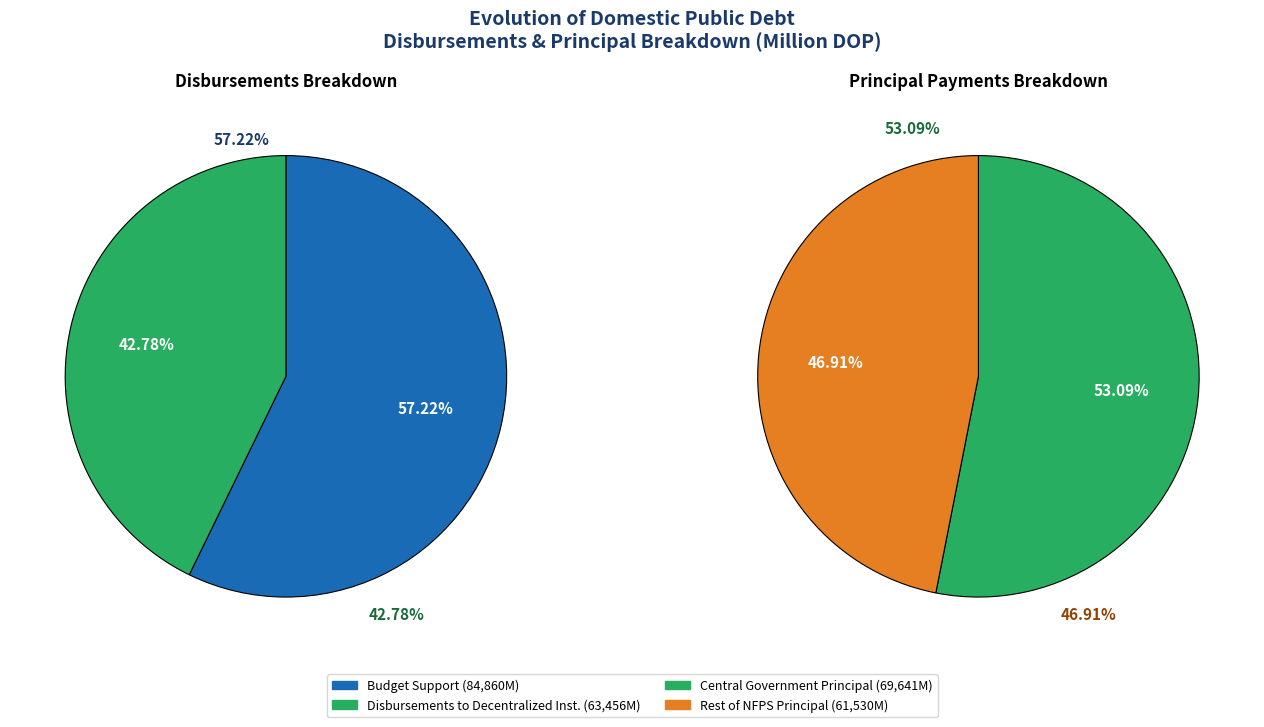

Which slice is the smallest?

Rest of NFPS Principal